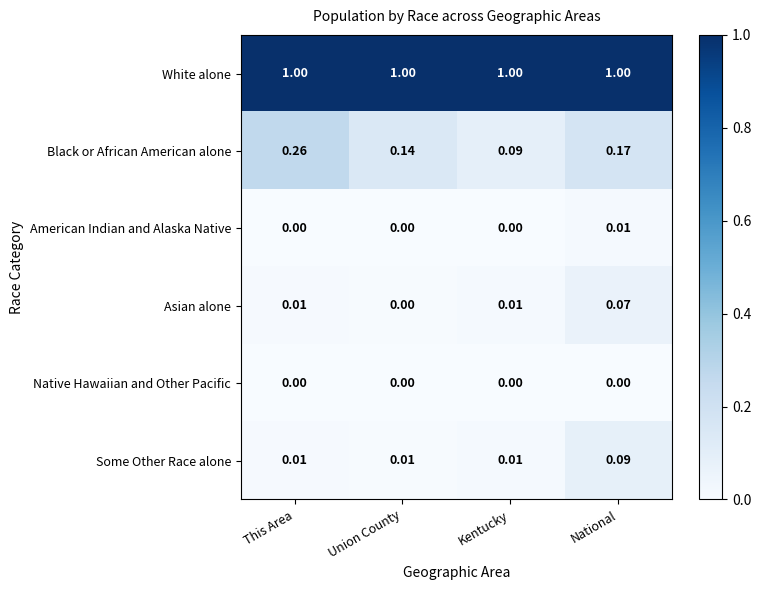

Between Union County and Kentucky, which series saw the biggest shift?

Black or African American alone